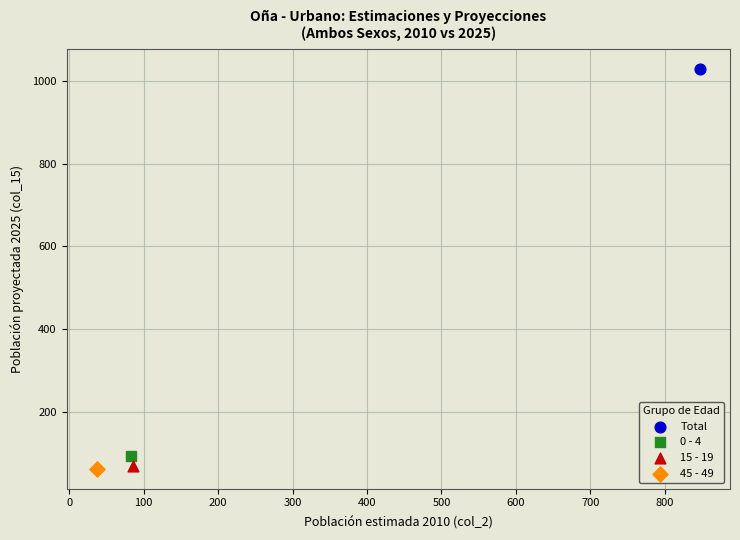

What are all the series names shown in the legend?

Total, 0 - 4, 15 - 19, 45 - 49